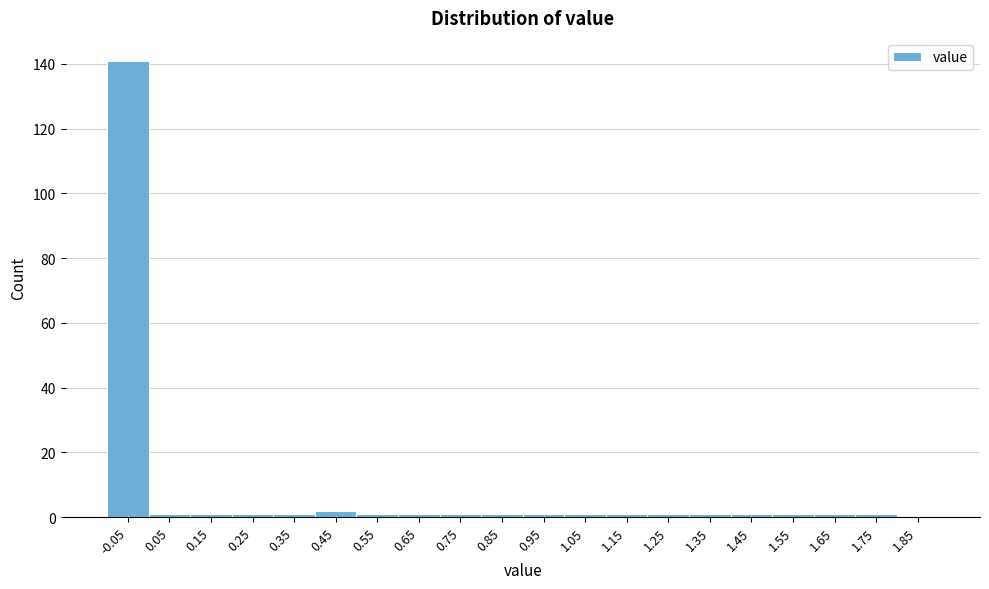

Reading left to right, list all the values displayed in this chart.

-0.05=141	0.05=1	0.15=1	0.25=1	0.35=1	0.45=2	0.55=1	0.65=1	0.75=1	0.85=1	0.95=1	1.05=1	1.15=1	1.25=1	1.35=1	1.45=1	1.55=1	1.65=1	1.75=1	1.85=0